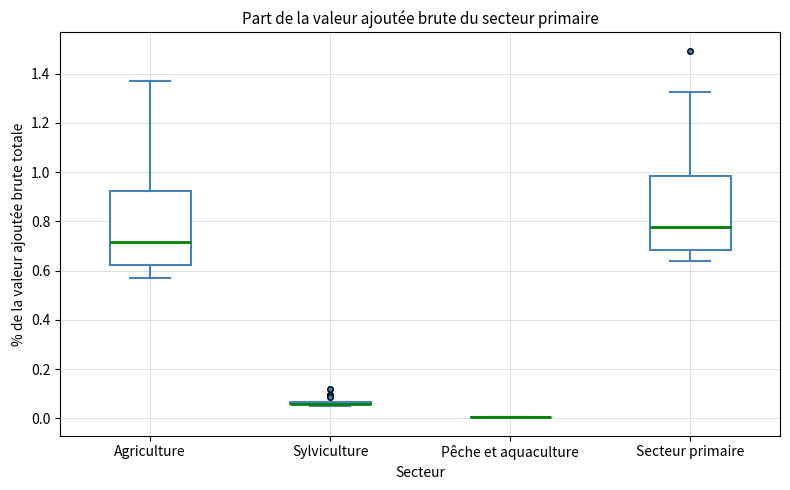

Reading left to right, read every box against the y-axis: the position of its median line, the range the box covers, and the ends of its whiskers. The values are not printed on the chart, so give them approximately, as read against the axis.

Agriculture: median 0.72, box 0.62 to 0.92, whiskers 0.58 to 1.38
Sylviculture: box collapsed to a line at 0.06, whiskers 0.06 to 0.06
Pêche et aquaculture: box collapsed to a line at 0.00, whiskers 0.00 to 0.00
Secteur primaire: median 0.78, box 0.68 to 0.98, whiskers 0.64 to 1.32